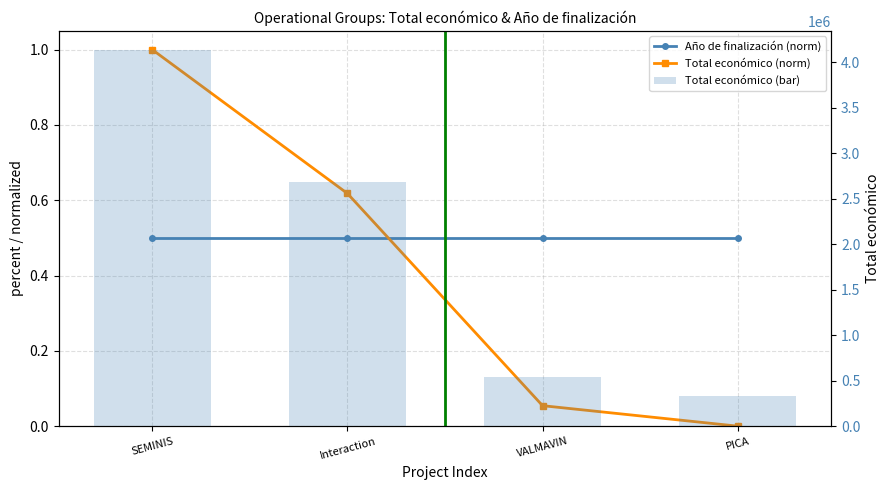

Between VALMAVIN and Interaction, which is larger?

VALMAVIN